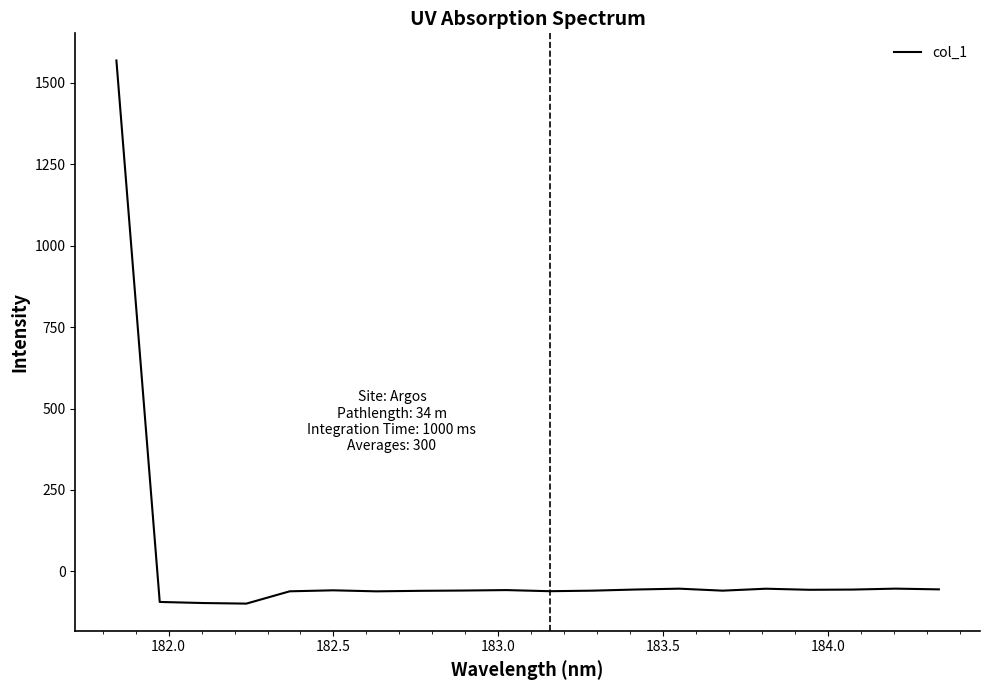

What is the greatest value displayed?

1568.7